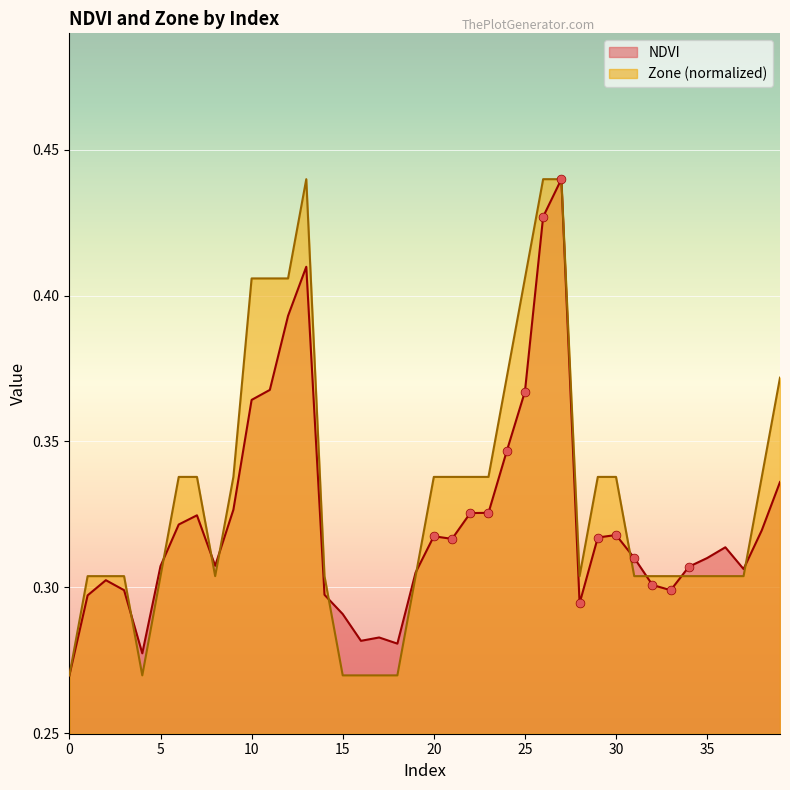

What is the total value across all series at 2?

0.6